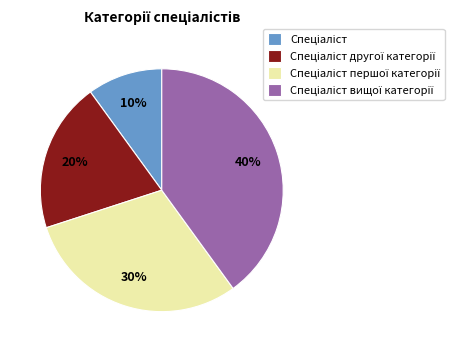

Is there any slice that represents more than half of the pie?

No